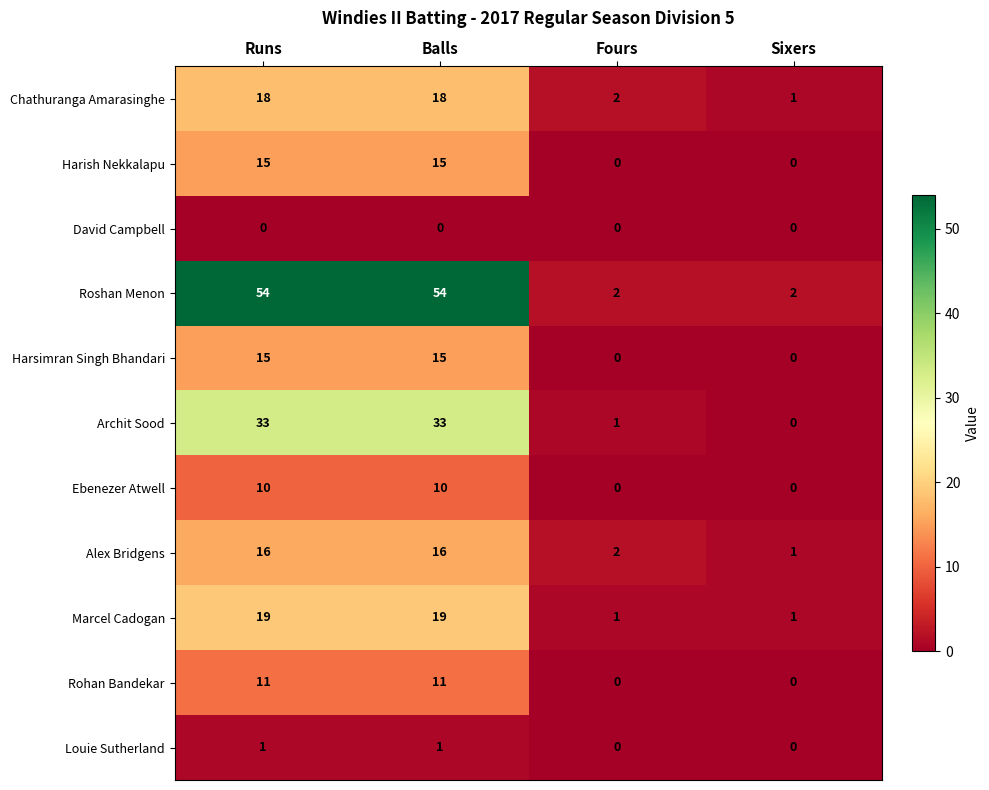

The value of Alex Bridgens at Runs is 16. True or false?

True